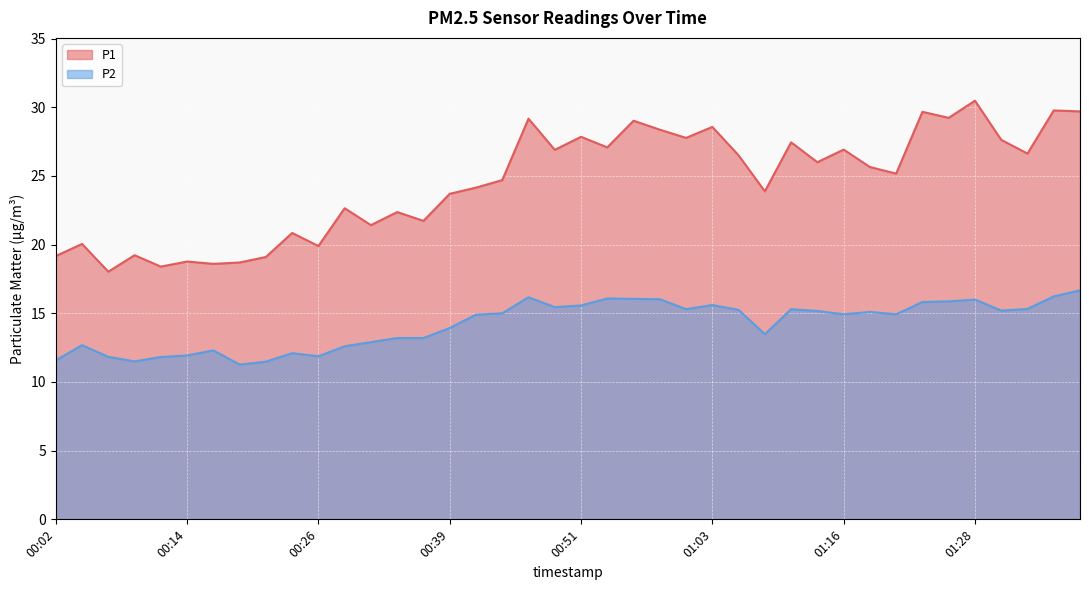

How many lines are shown in the chart?

2